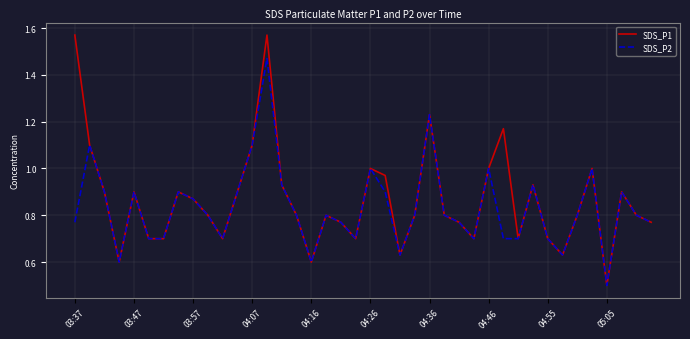

List the series in order of their overall mean, highest first.

SDS_P1, SDS_P2